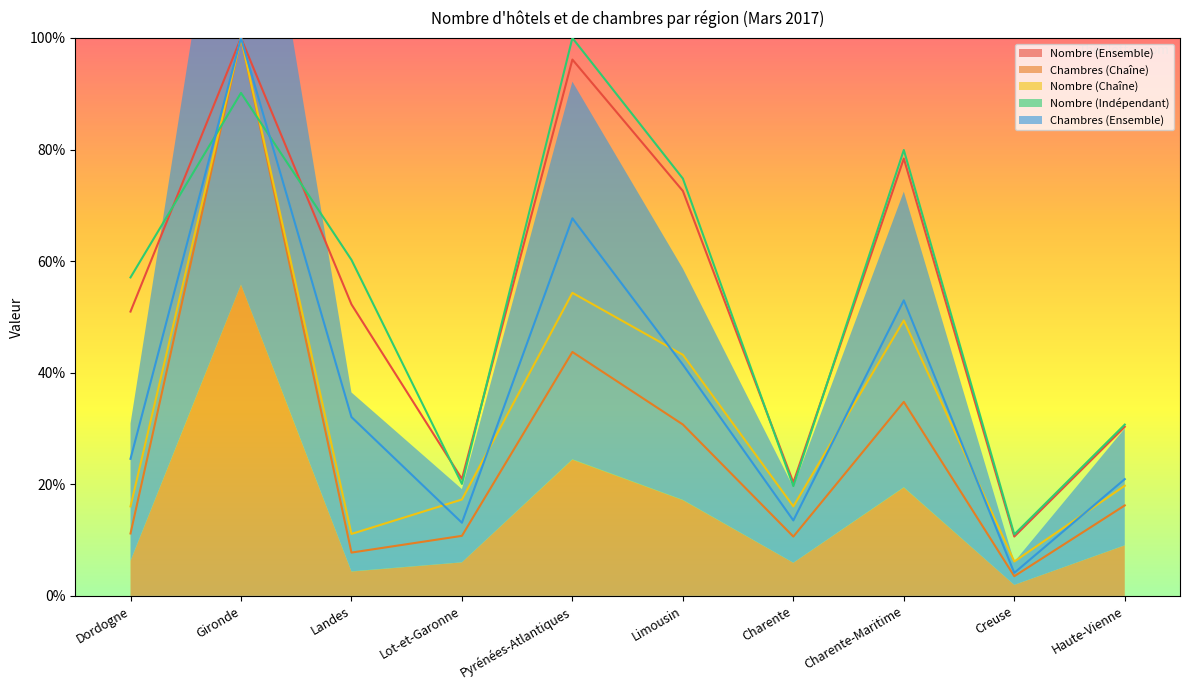

At which category does Chambres (Ensemble) reach its first local valley?

Lot-et-Garonne